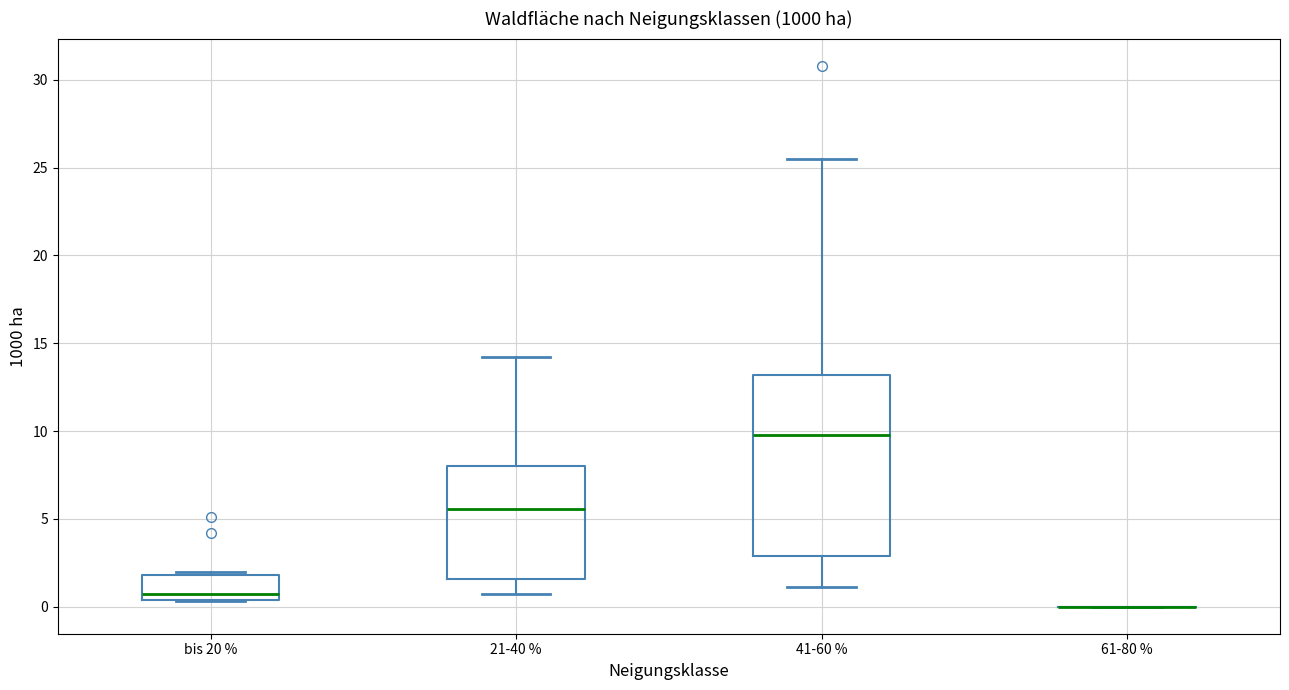

Reading left to right, read every box against the y-axis: the position of its median line, the range the box covers, and the ends of its whiskers. The values are not printed on the chart, so give them approximately, as read against the axis.

bis 20 %: median 0.5 (just above the box's lower edge), box 0.5 to 2.0, whiskers 0.5 to 2.0 (just above the box's upper edge)
21-40 %: median 5.5, box 1.5 to 8.0, whiskers 0.5 to 14.0
41-60 %: median 10.0, box 3.0 to 13.0, whiskers 1.0 to 25.5
61-80 %: box collapsed to a line at 0.0, whiskers 0.0 to 0.0